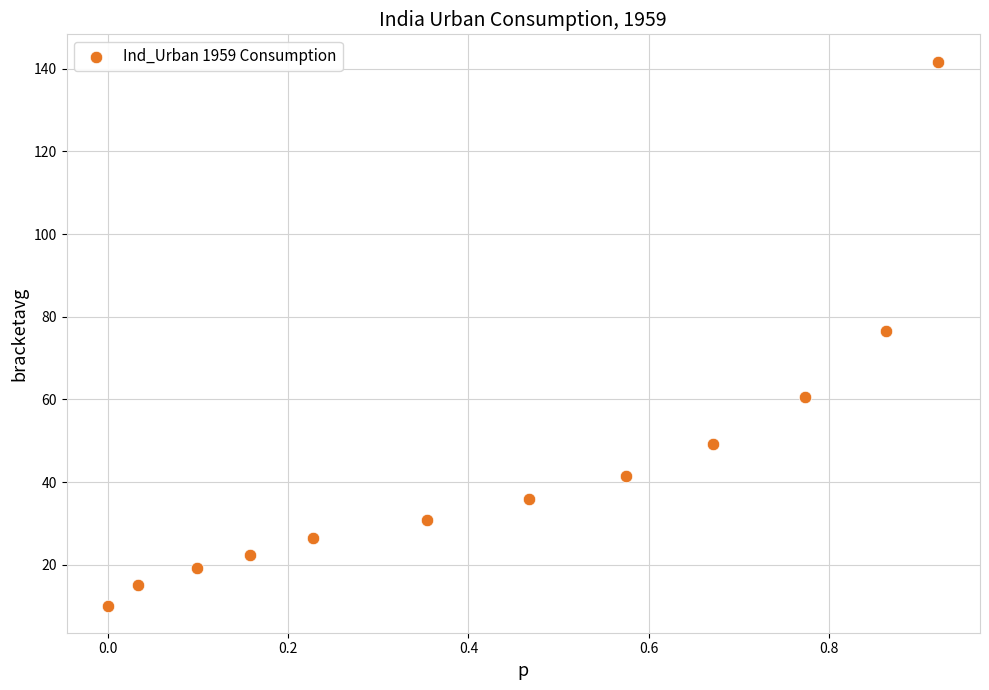

What is the average X value?

0.4